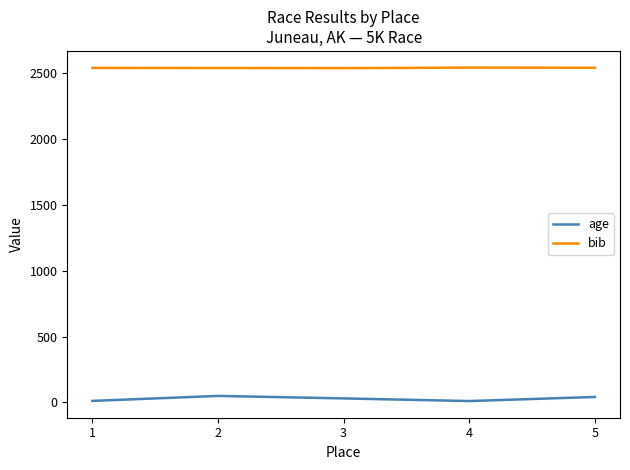

Which series has the widest spread of values?

age